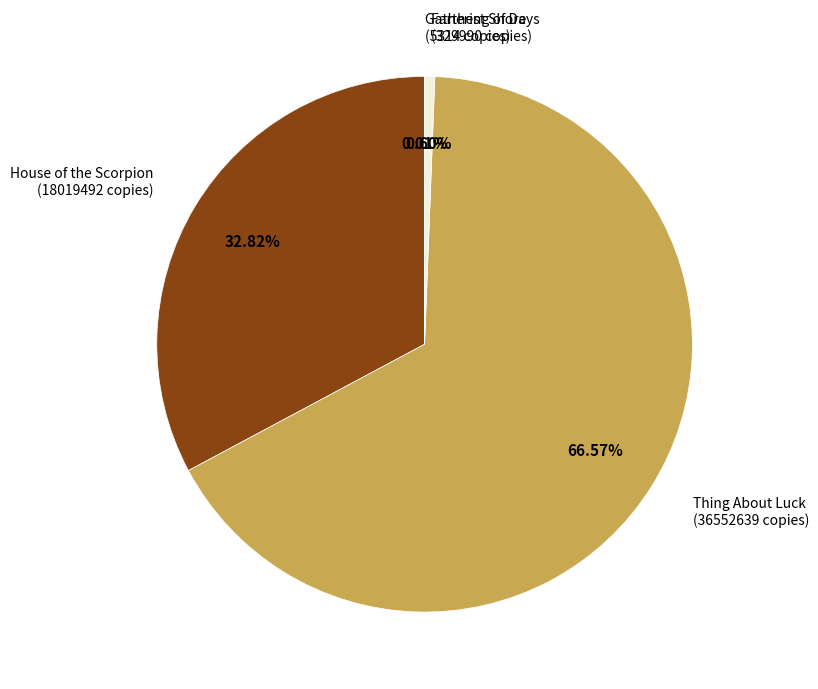

Is there any slice that represents more than half of the pie?

Yes